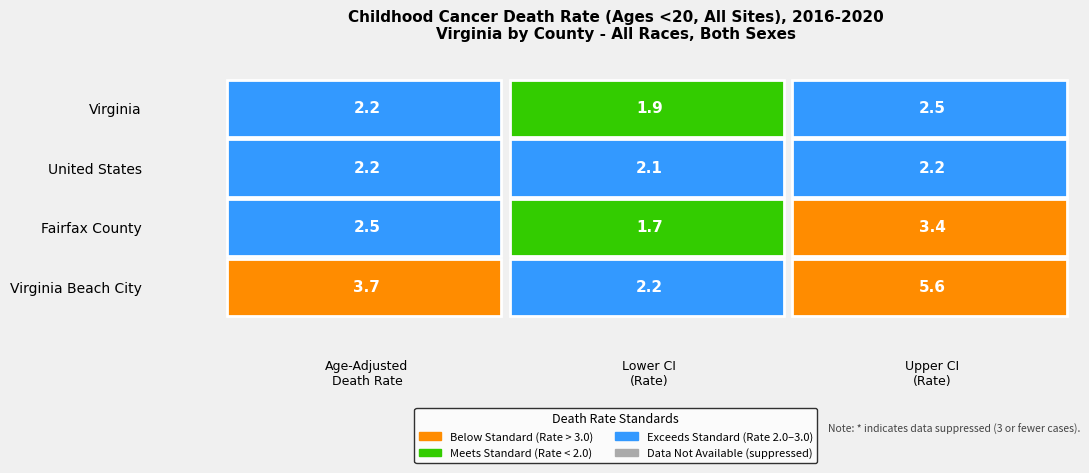

Is the value of Virginia Beach City at Lower CI greater than the value of Virginia at Lower CI?

Yes